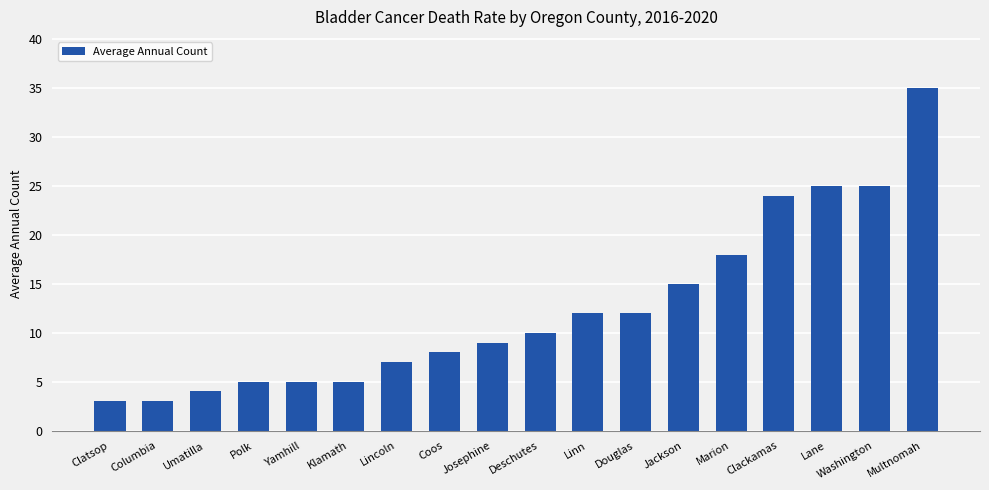

At which label is the value closest to 19?

Marion